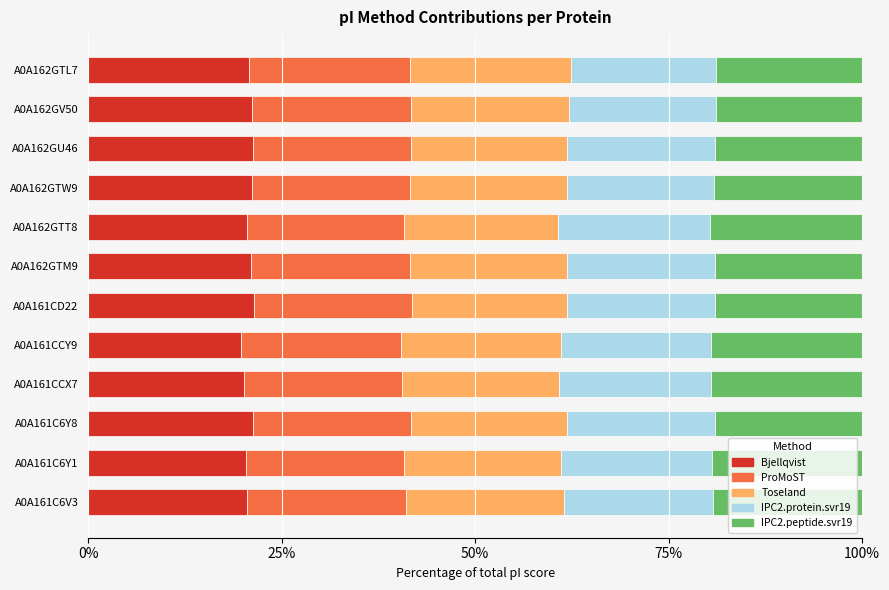

What is the total value across all series at A0A161C6Y1?

100.0